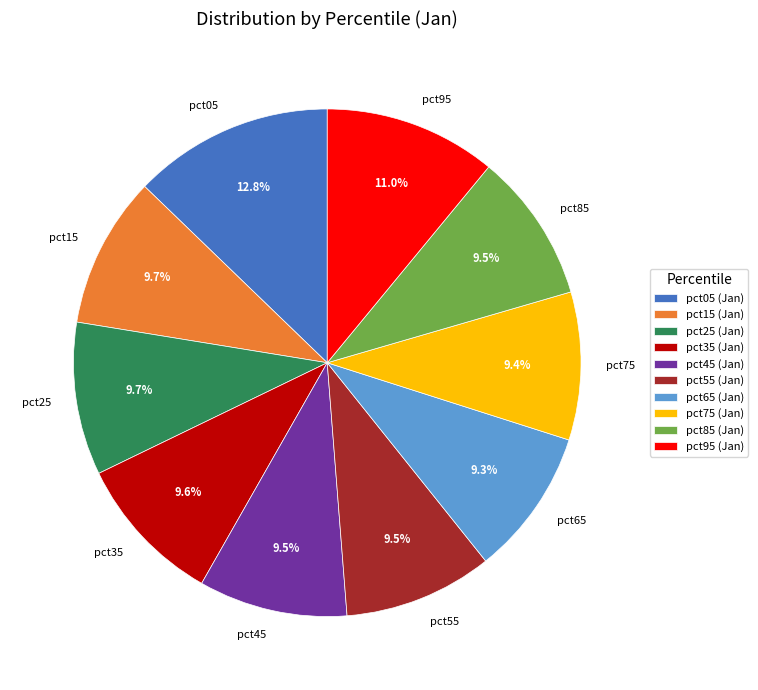

The pct65 slice represents 9% of the pie. True or false?

True